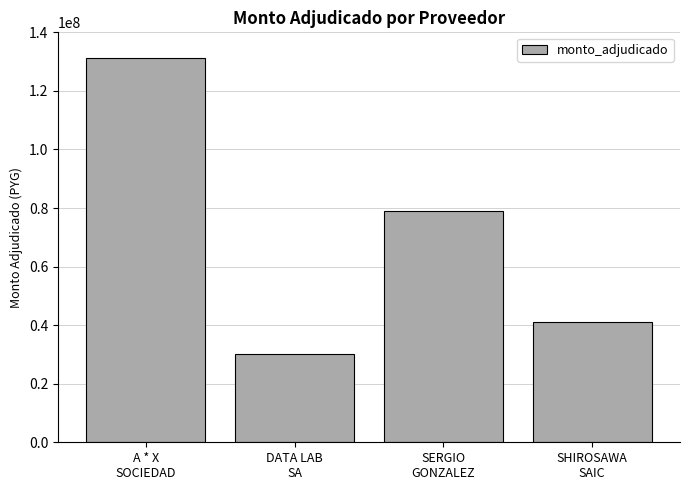

Reading left to right, what are all the values shown in this chart?

131264400	30076490	79100000	41160000